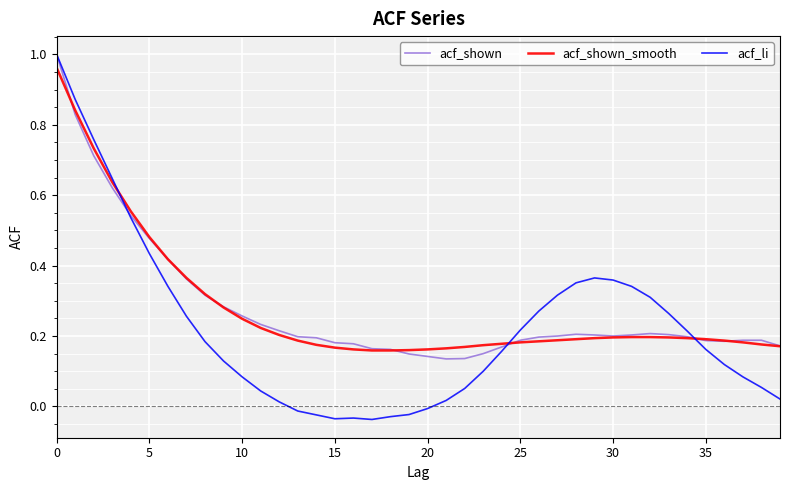

Which series has the largest range (max minus min)?

acf_li